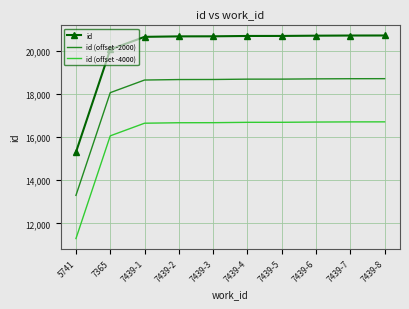

Where is id (offset -2000) nearest to the value 15999?

7365